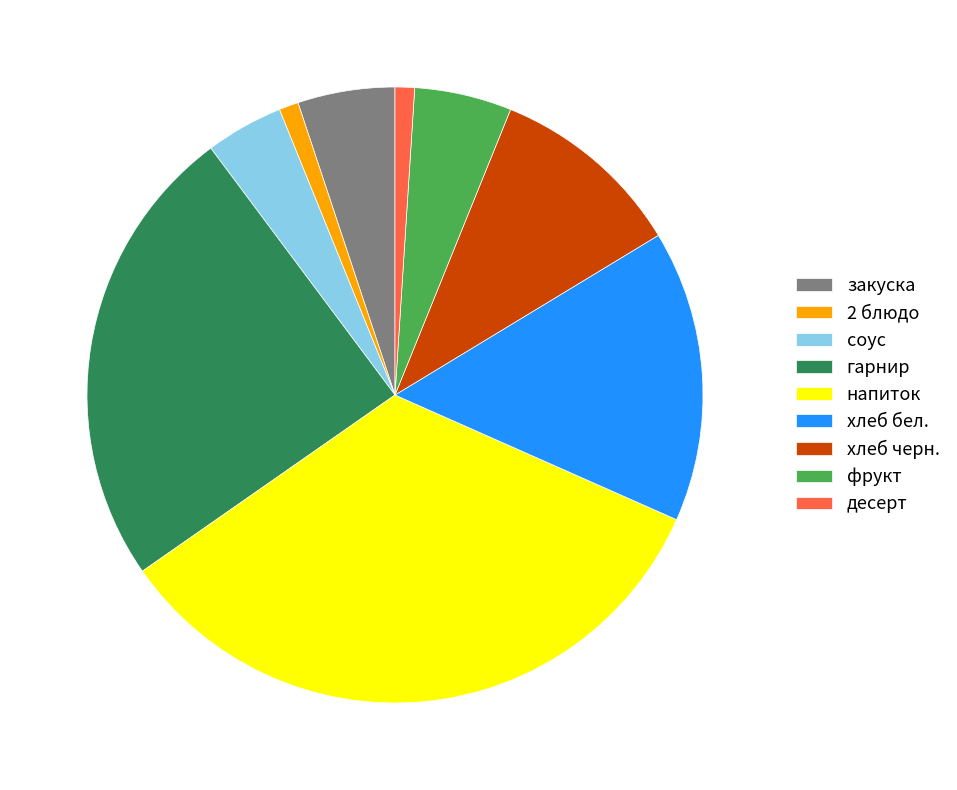

Between напиток and закуска, which is larger?

напиток